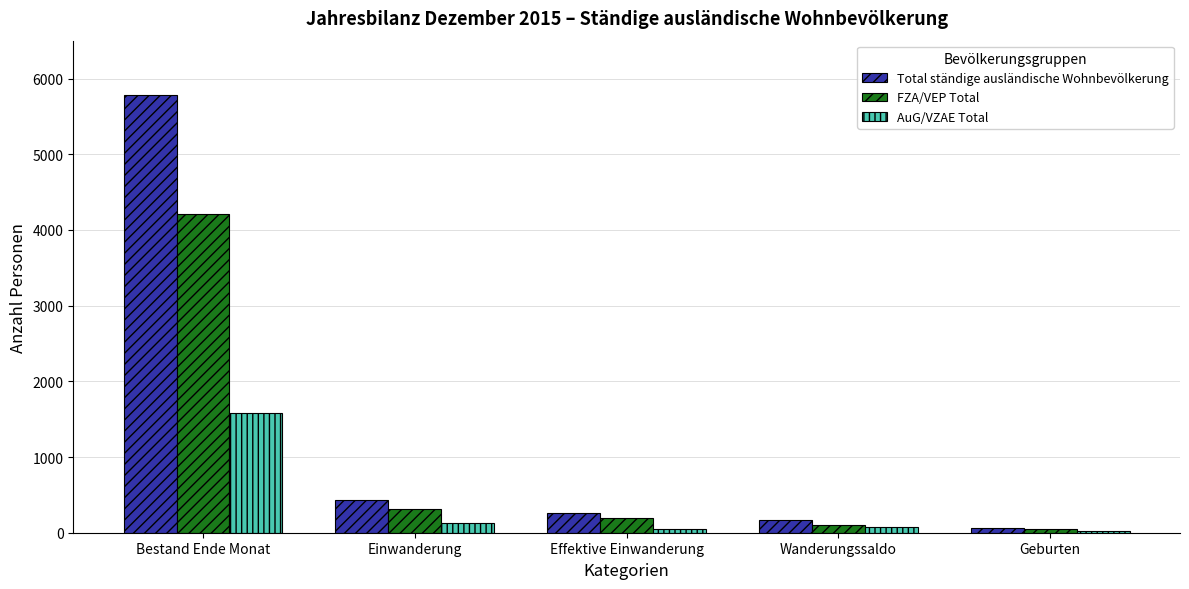

Count the number of categories in the chart.

5